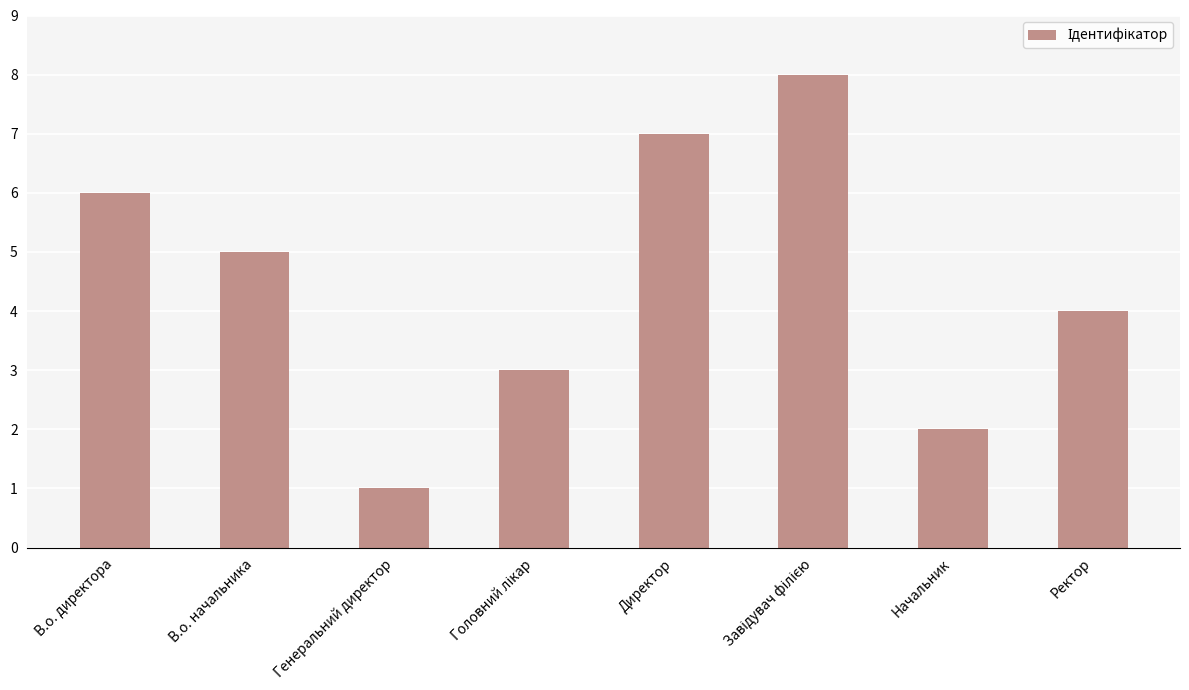

The chart shows a value of 2 at Генеральний директор. True or false?

False